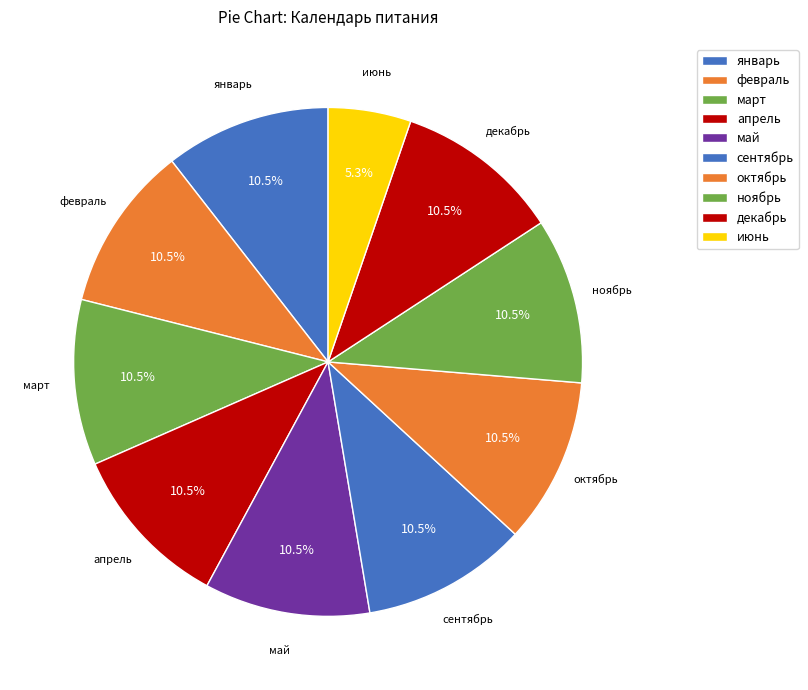

Count the number of slices in the pie.

10